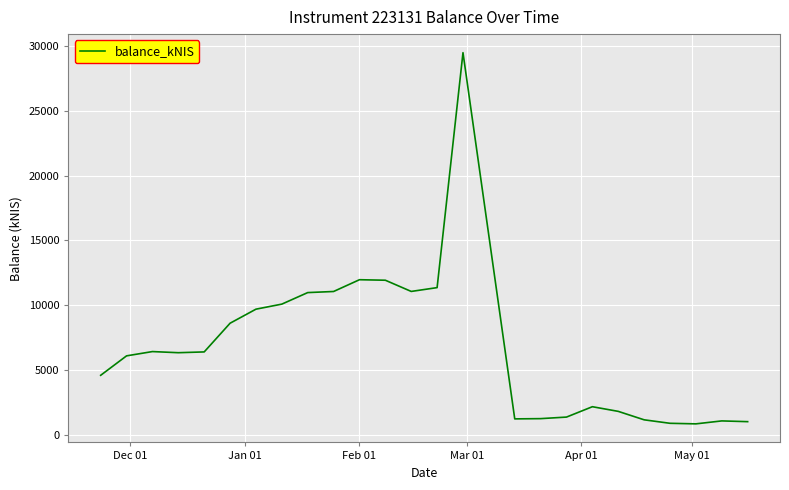

What is the average value?

6747.7